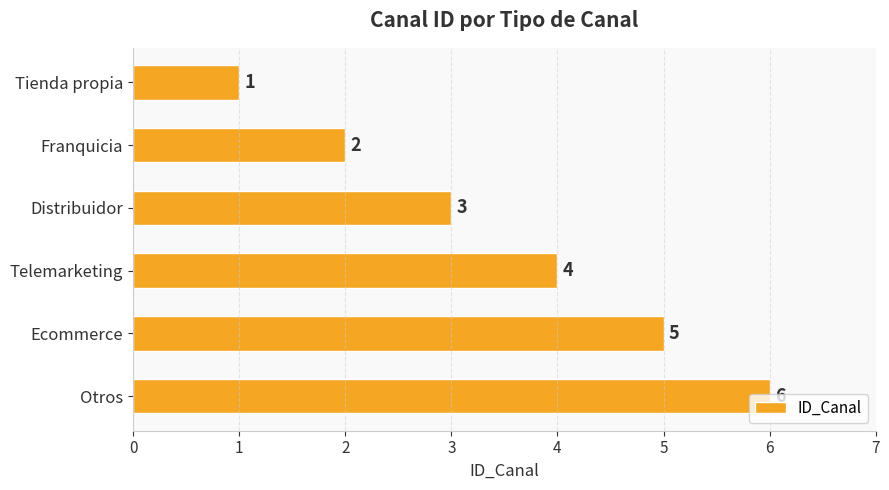

What is the difference between the maximum and minimum values?

5